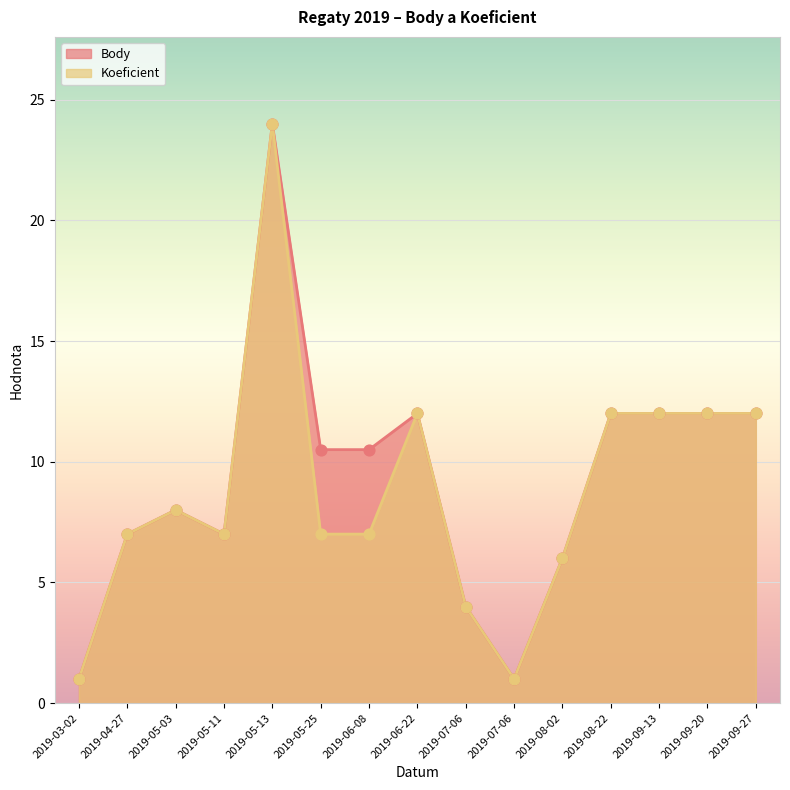

Which series reaches the minimum Y coordinate?

Body